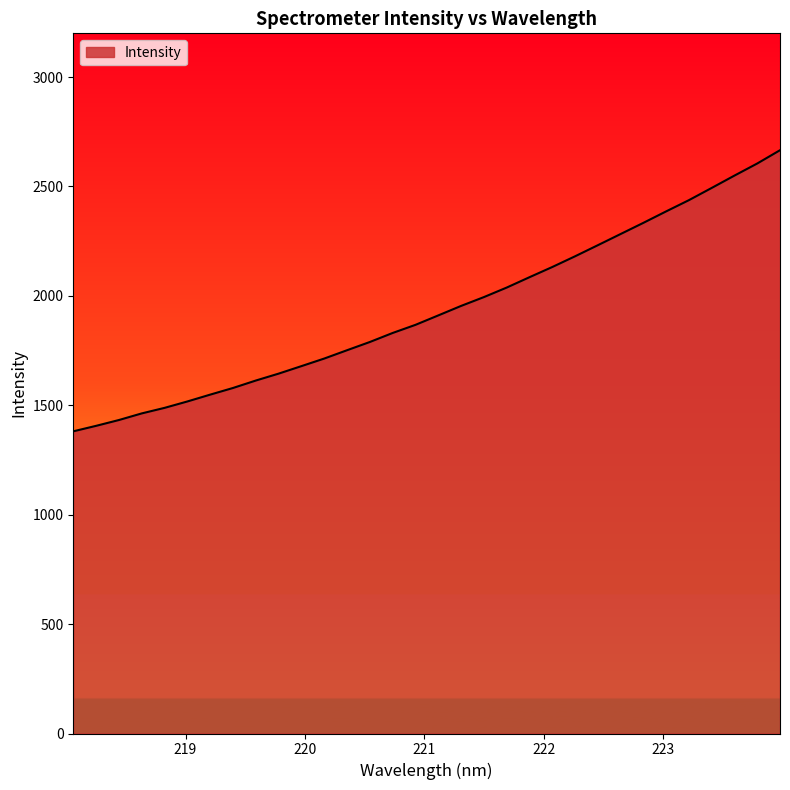

What is the difference between the maximum and minimum values?

1284.7